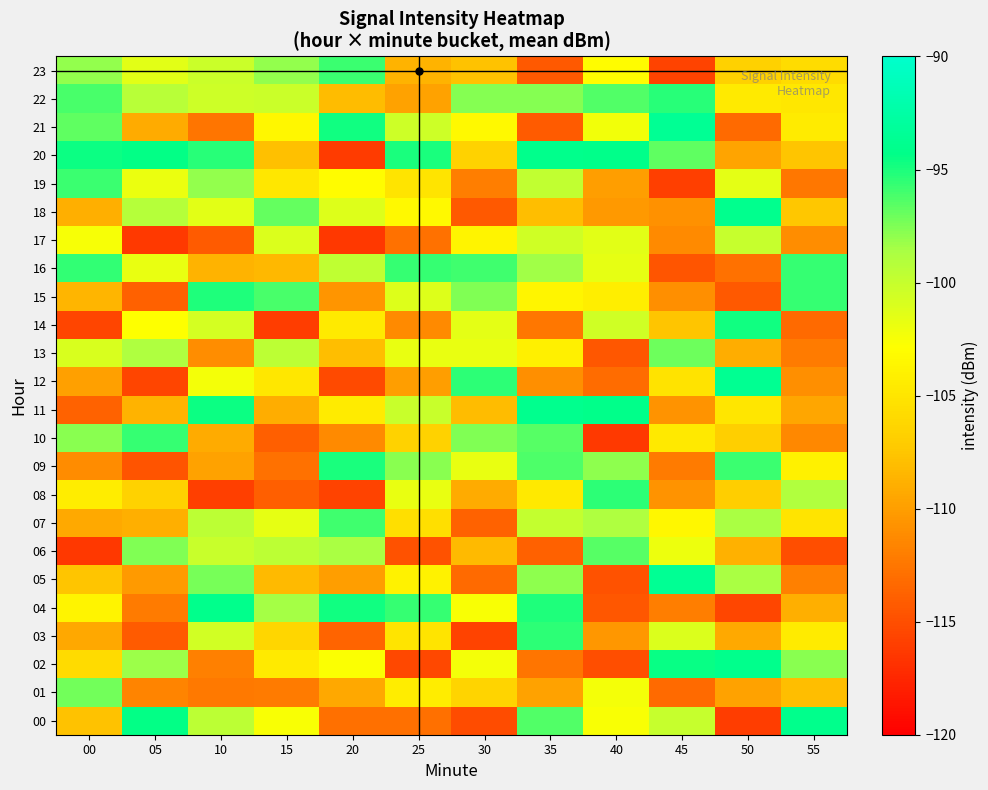

Reading left to right, transcribe all the data shown in this chart.

00: 00=-107.8	05=-94.4	10=-99.5	15=-102.6	20=-112.9	25=-112.9	30=-115.2	35=-96.4	40=-102.6	45=-100.1	50=-116.0	55=-94.0
01: 00=-97.2	05=-111.6	10=-112.3	15=-112.2	20=-109.4	25=-104.3	30=-106.5	35=-109.7	40=-102.3	45=-113.3	50=-109.7	55=-108.0
02: 00=-105.9	05=-98.3	10=-111.9	15=-104.6	20=-102.8	25=-115.4	30=-102.4	35=-112.5	40=-115.0	45=-94.5	50=-94.1	55=-97.7
03: 00=-109.4	05=-114.2	10=-100.6	15=-106.3	20=-113.7	25=-105.0	30=-115.7	35=-95.4	40=-110.5	45=-101.1	50=-109.3	55=-104.4
04: 00=-103.8	05=-112.2	10=-94.0	15=-98.5	20=-94.7	25=-95.7	30=-102.6	35=-95.1	40=-114.4	45=-112.0	50=-115.5	55=-109.0
05: 00=-107.5	05=-110.2	10=-97.3	15=-108.2	20=-110.0	25=-103.9	30=-113.2	35=-97.9	40=-114.8	45=-93.6	50=-98.6	55=-111.9
06: 00=-116.4	05=-97.6	10=-100.1	15=-99.6	20=-98.6	25=-114.8	30=-108.2	35=-113.8	40=-96.5	45=-102.0	50=-108.8	55=-115.0
07: 00=-109.3	05=-109.0	10=-99.6	15=-101.7	20=-95.9	25=-105.5	30=-113.7	35=-100.0	40=-98.8	45=-103.5	50=-98.6	55=-105.0
08: 00=-104.4	05=-106.6	10=-115.9	15=-114.0	20=-115.8	25=-101.7	30=-109.2	35=-104.7	40=-95.4	45=-110.7	50=-107.0	55=-99.0
09: 00=-111.2	05=-114.7	10=-109.8	15=-112.8	20=-94.9	25=-97.8	30=-101.8	35=-96.3	40=-97.9	45=-112.2	50=-95.8	55=-104.0
10: 00=-97.8	05=-95.7	10=-109.1	15=-113.9	20=-111.2	25=-106.6	30=-97.5	35=-96.5	40=-116.3	45=-104.7	50=-106.8	55=-111.3
11: 00=-113.7	05=-108.7	10=-94.6	15=-109.0	20=-104.5	25=-100.2	30=-108.1	35=-94.0	40=-94.2	45=-110.7	50=-105.0	55=-109.5
12: 00=-109.9	05=-115.6	10=-102.4	15=-104.8	20=-115.3	25=-110.0	30=-95.4	35=-110.9	40=-113.1	45=-105.1	50=-93.6	55=-110.9
13: 00=-100.9	05=-98.8	10=-111.0	15=-99.6	20=-108.0	25=-101.8	30=-101.8	35=-104.1	40=-114.4	45=-97.1	50=-109.1	55=-112.2
14: 00=-115.6	05=-102.8	10=-100.8	15=-116.1	20=-104.6	25=-111.2	30=-101.5	35=-112.5	40=-100.5	45=-107.5	50=-94.8	55=-113.3
15: 00=-108.6	05=-113.9	10=-95.0	15=-96.1	20=-110.5	25=-101.2	30=-97.5	35=-103.6	40=-104.2	45=-110.9	50=-114.3	55=-95.7
16: 00=-95.6	05=-101.8	10=-108.6	15=-108.4	20=-99.7	25=-95.7	30=-95.9	35=-98.4	40=-101.6	45=-114.5	50=-112.8	55=-95.7
17: 00=-102.4	05=-116.3	10=-114.1	15=-101.1	20=-116.4	25=-112.8	30=-103.8	35=-100.4	40=-101.4	45=-111.3	50=-100.0	55=-111.0
18: 00=-109.0	05=-99.2	10=-101.4	15=-96.8	20=-101.2	25=-103.3	30=-114.3	35=-108.0	40=-110.3	45=-110.8	50=-93.9	55=-107.4
19: 00=-95.8	05=-101.9	10=-98.1	15=-104.8	20=-103.1	25=-105.1	30=-112.0	35=-99.7	40=-110.0	45=-115.9	50=-101.5	55=-112.4
20: 00=-94.7	05=-94.4	10=-95.3	15=-107.9	20=-116.1	25=-95.0	30=-106.6	35=-94.1	40=-94.1	45=-96.7	50=-109.7	55=-107.6
21: 00=-96.8	05=-109.1	10=-112.6	15=-103.6	20=-94.8	25=-100.4	30=-103.3	35=-114.2	40=-102.2	45=-93.5	50=-113.3	55=-104.5
22: 00=-96.1	05=-99.3	10=-100.3	15=-100.2	20=-108.2	25=-109.7	30=-97.7	35=-97.7	40=-96.4	45=-95.3	50=-104.6	55=-104.9
23: 00=-98.0	05=-101.4	10=-100.2	15=-98.0	20=-95.9	25=-108.7	30=-107.8	35=-114.3	40=-103.1	45=-115.7	50=-106.7	55=-105.8